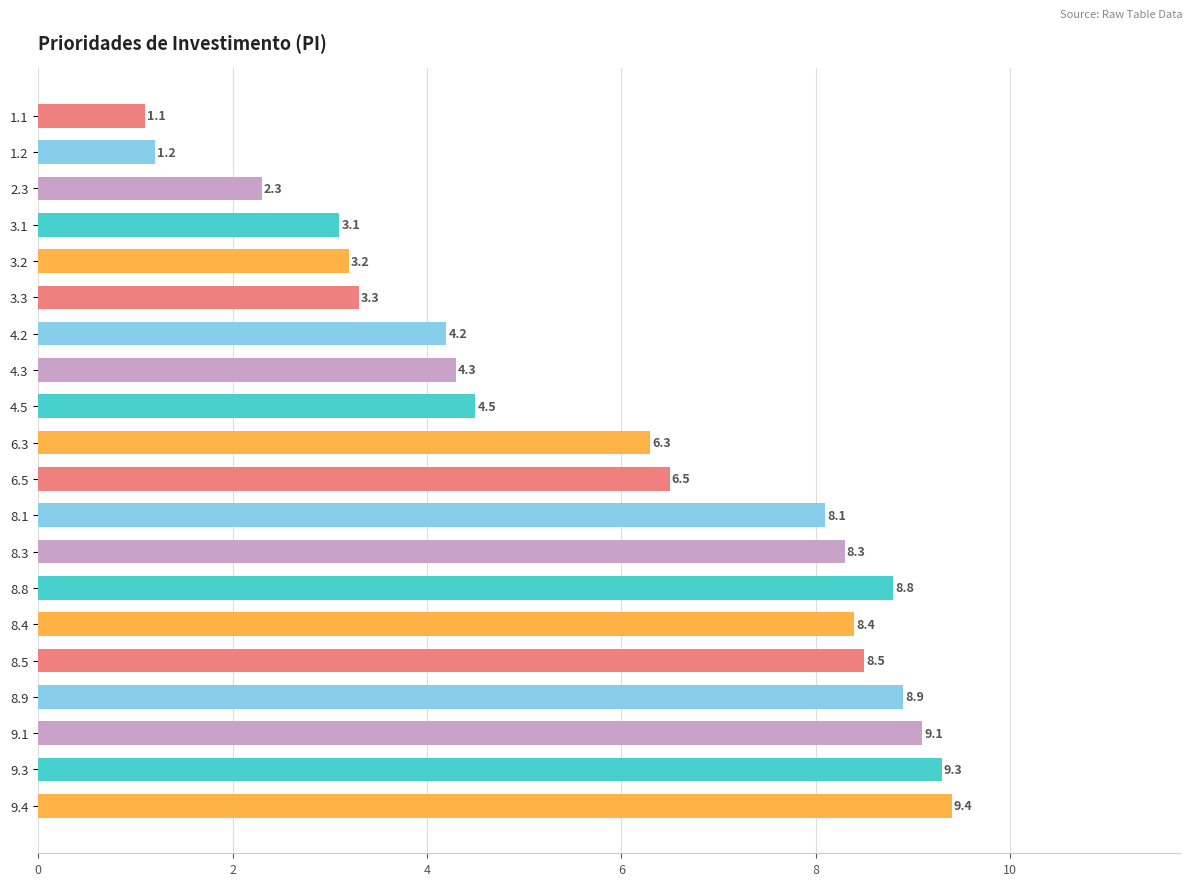

List the labels in order of value, largest first.

9.4, 9.3, 9.1, 8.9, 8.8, 8.5, 8.4, 8.3, 8.1, 6.5, 6.3, 4.5, 4.3, 4.2, 3.3, 3.2, 3.1, 2.3, 1.2, 1.1